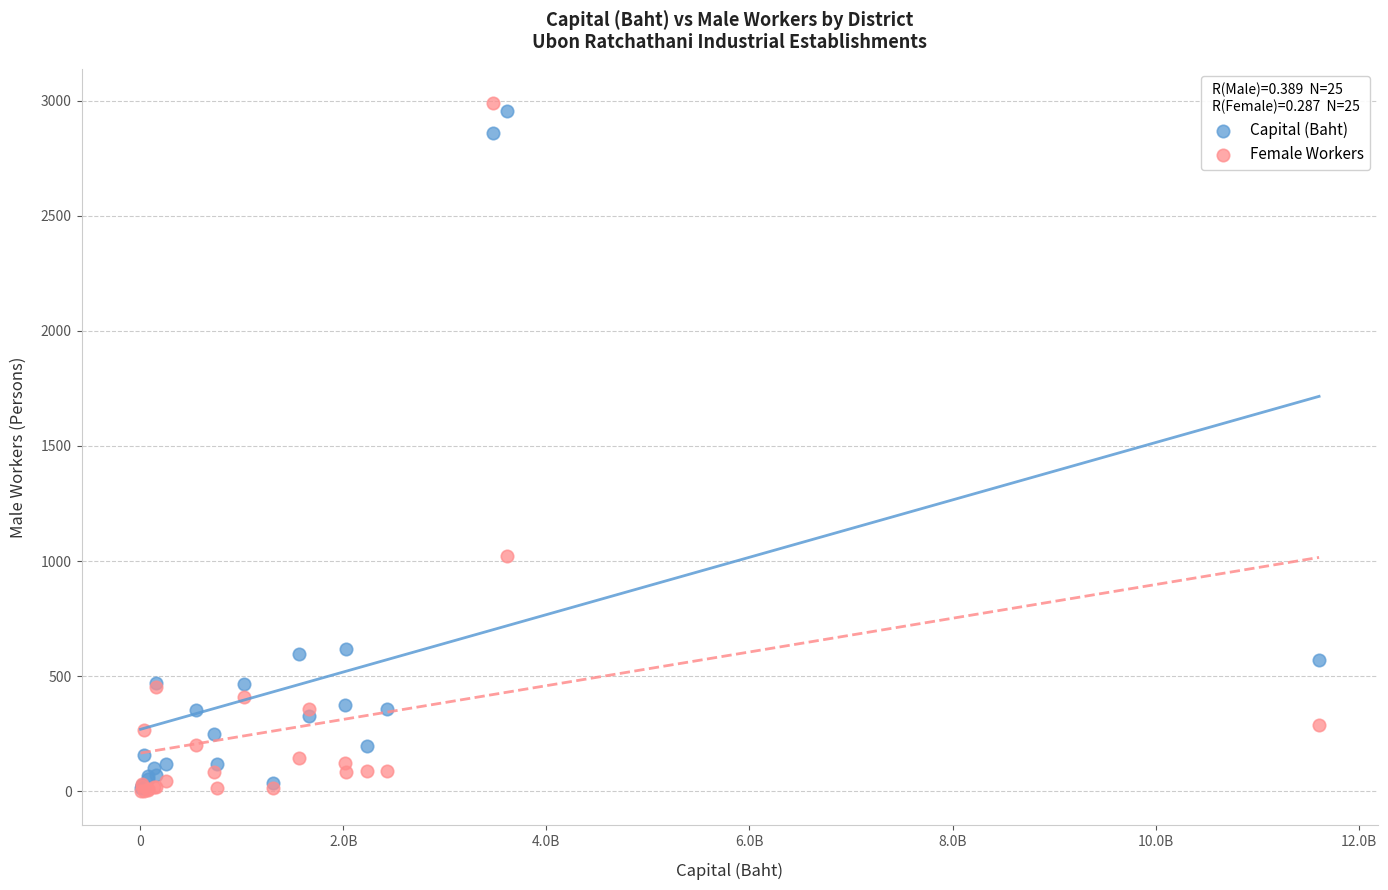

Across all series, what Y value is closest to 1495?

1020